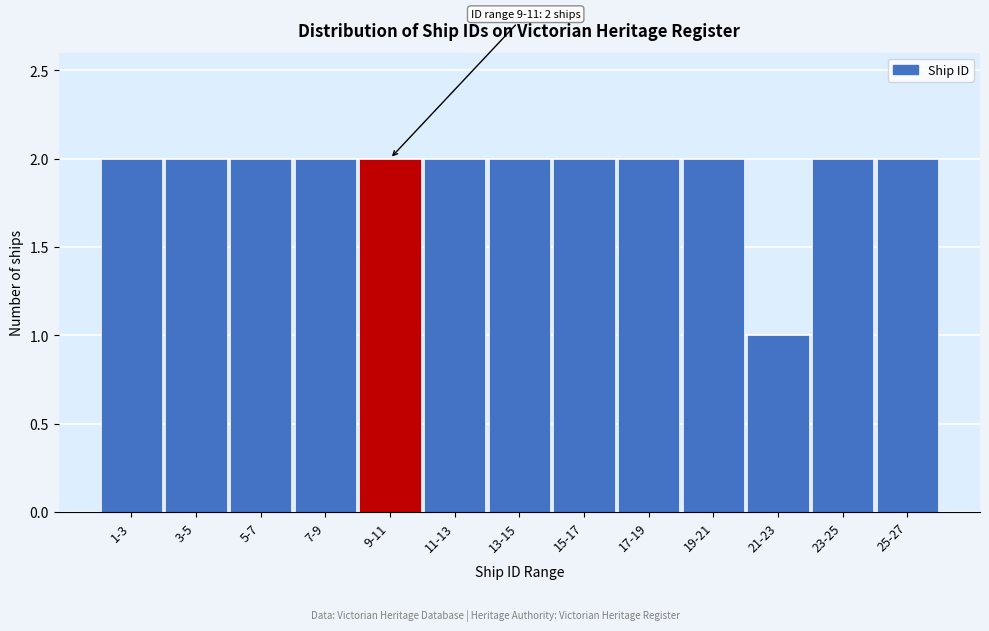

Reading left to right, what are all the values shown in this chart?

2	2	2	2	2	2	2	2	2	2	1	2	2